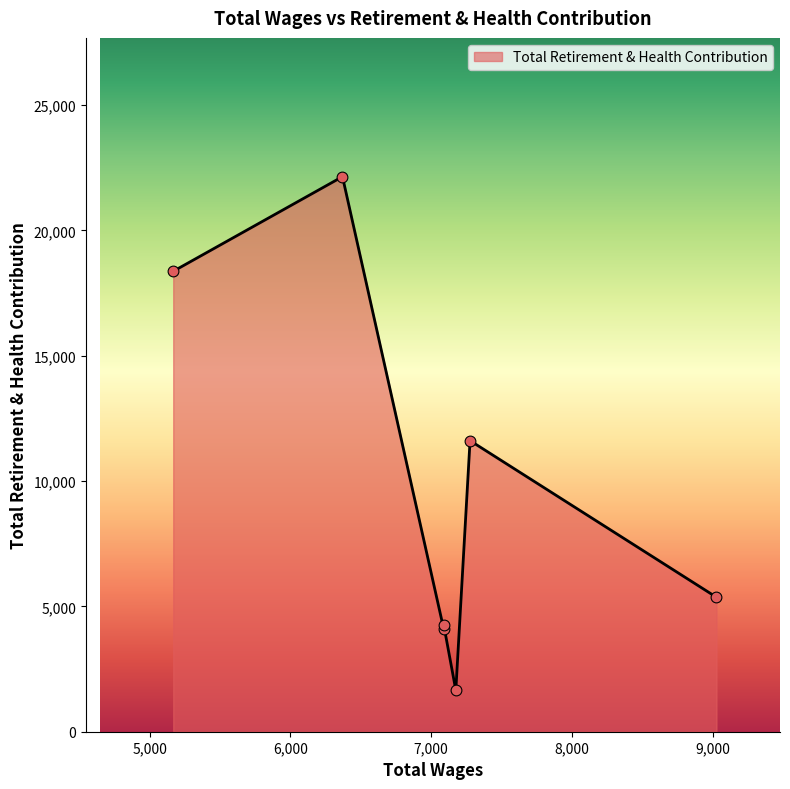

What is the change in value from 7276.0 to 7089.0?

-7349